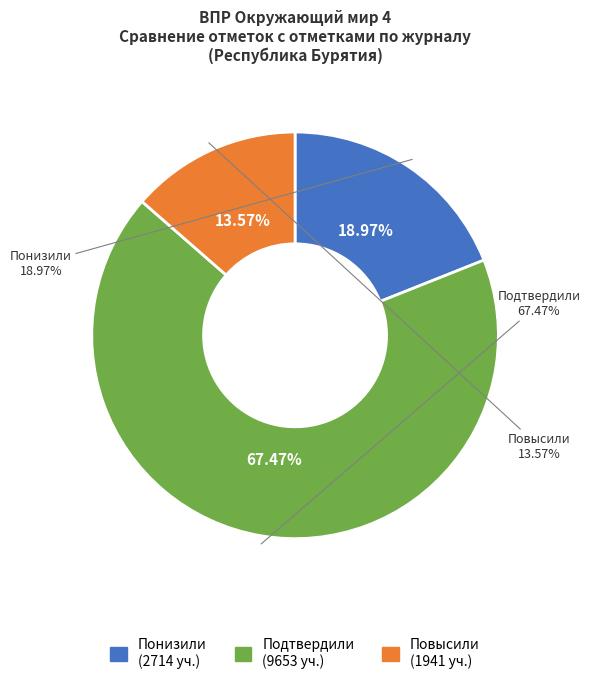

What portion of the pie excludes Повысили?

86.4%